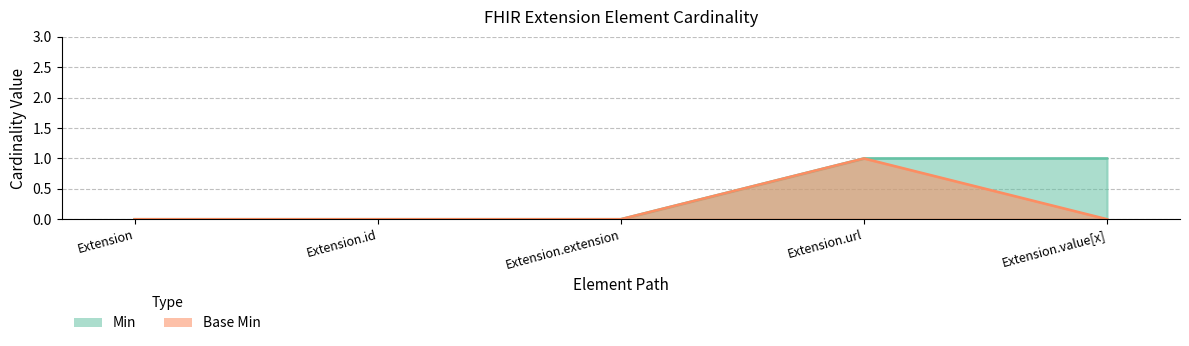

True or false: Min and Base Min cross at least once.

False